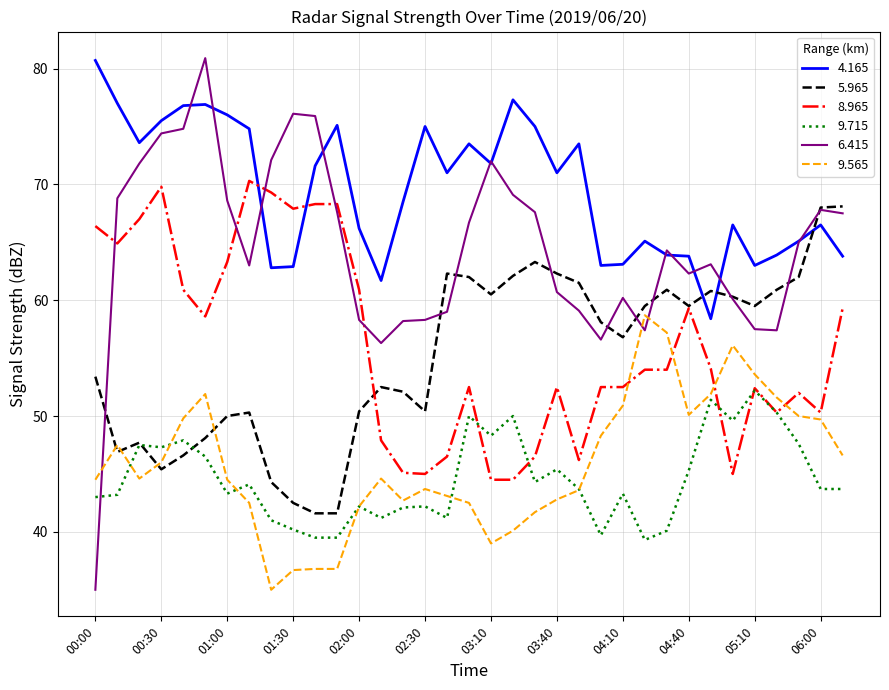

What is the highest value of the 8.965 series?

70.3